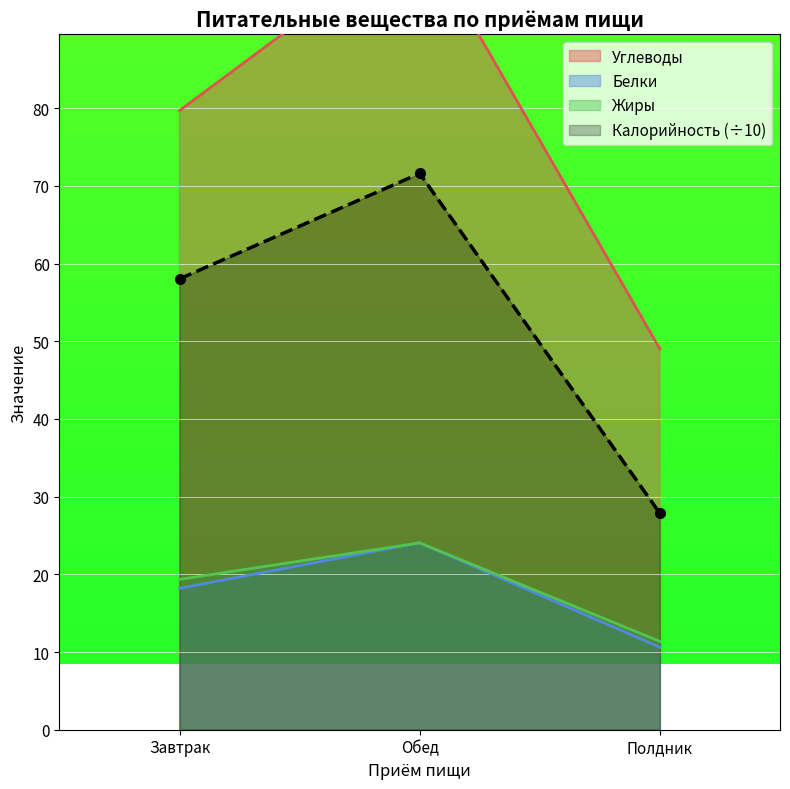

List the series in order of their peak value, lowest first.

Жиры, Белки, Калорийность, Углеводы